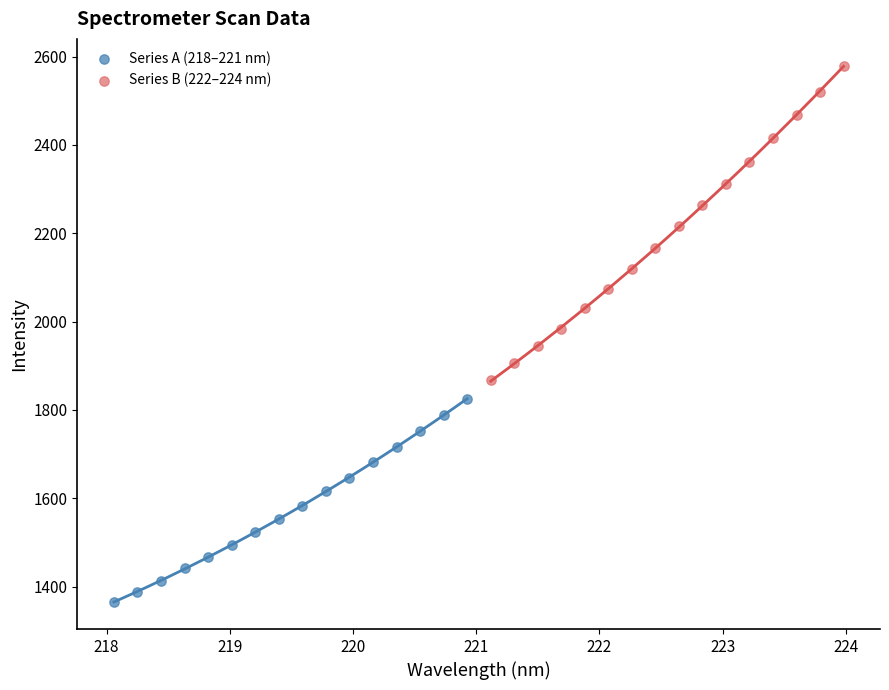

Which series has the widest spread of Y values?

Series B (222–224 nm)